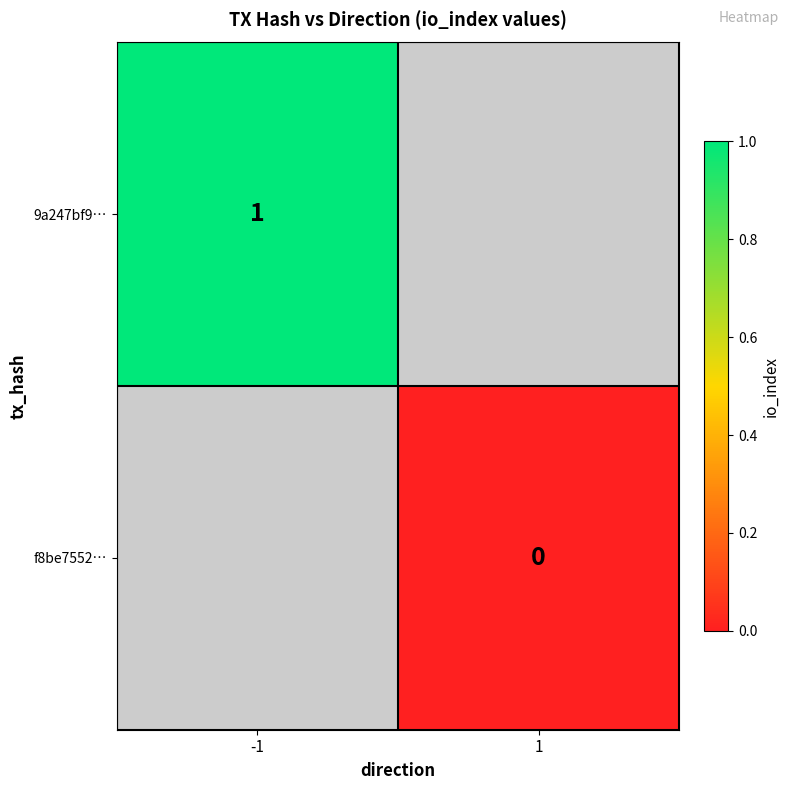

How many data points does each series have?

2